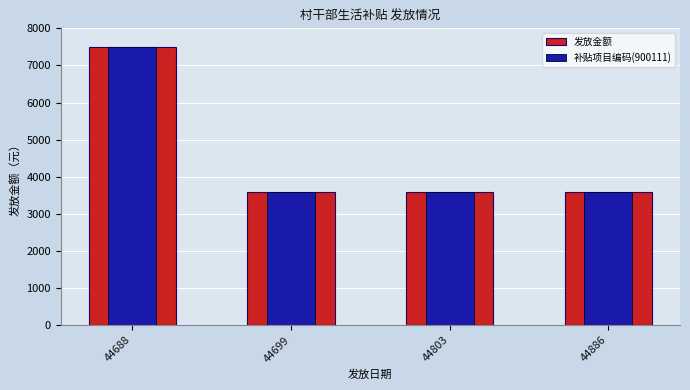

Does the chart contain any negative values?

No